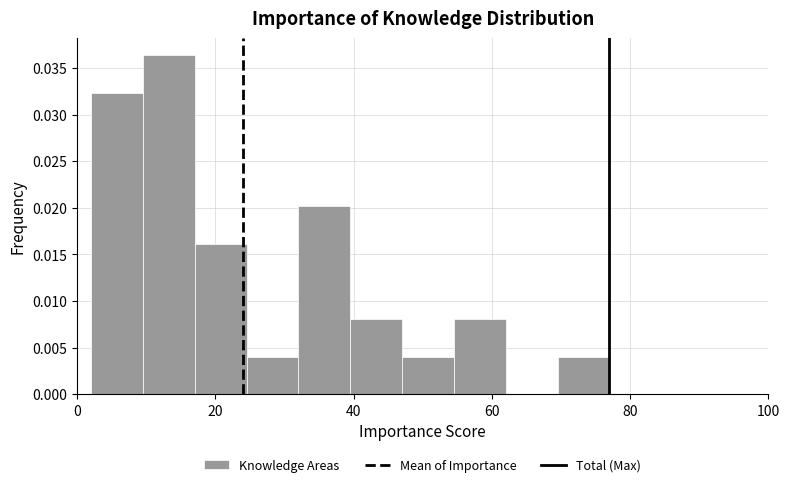

Around what value on the x-axis is the tallest bar? Give the approximate position of its centre, as read against the axis.

14